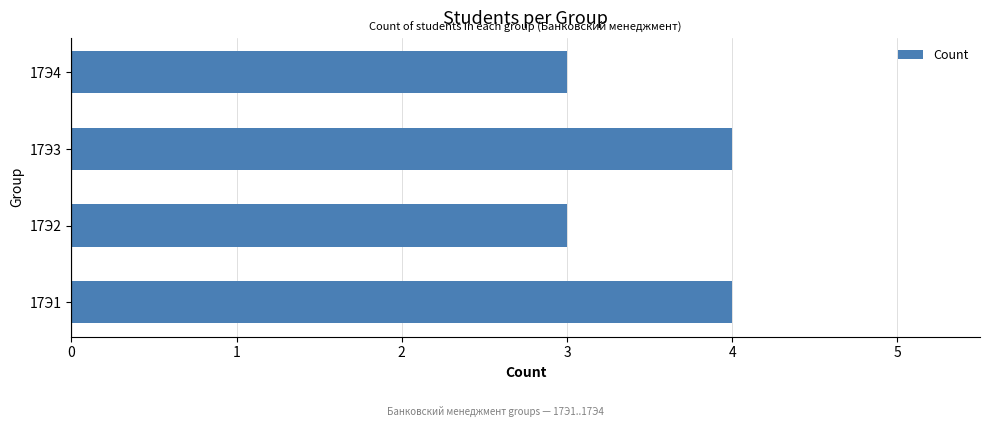

How many bars are there in total?

4